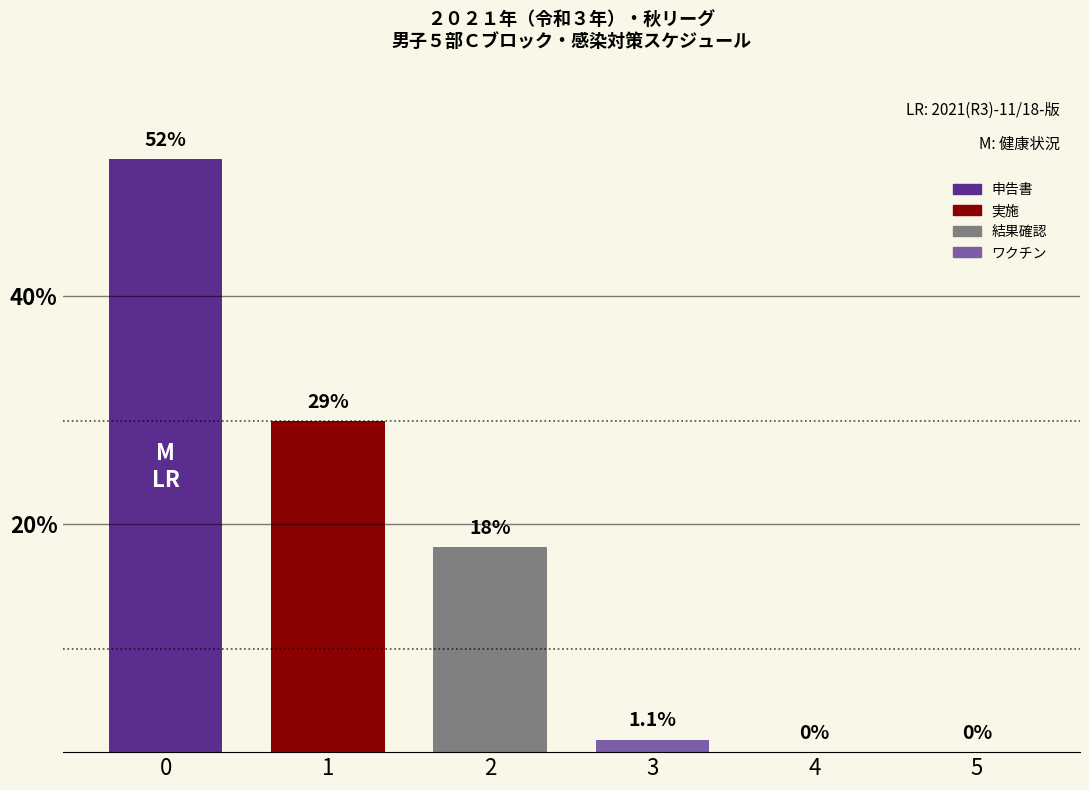

The value of 11月 at 28 is 7. True or false?

False